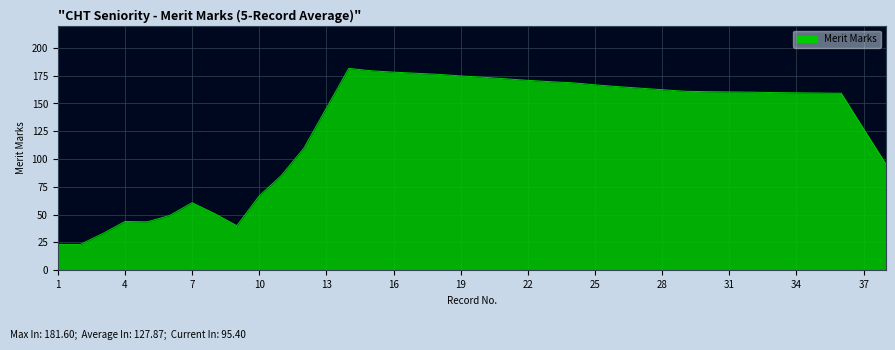

What is the minimum value shown in the chart?

23.2